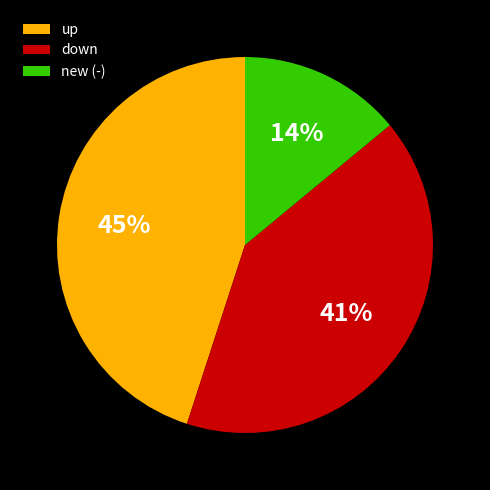

To the nearest percent, what is the average slice percentage?

33%